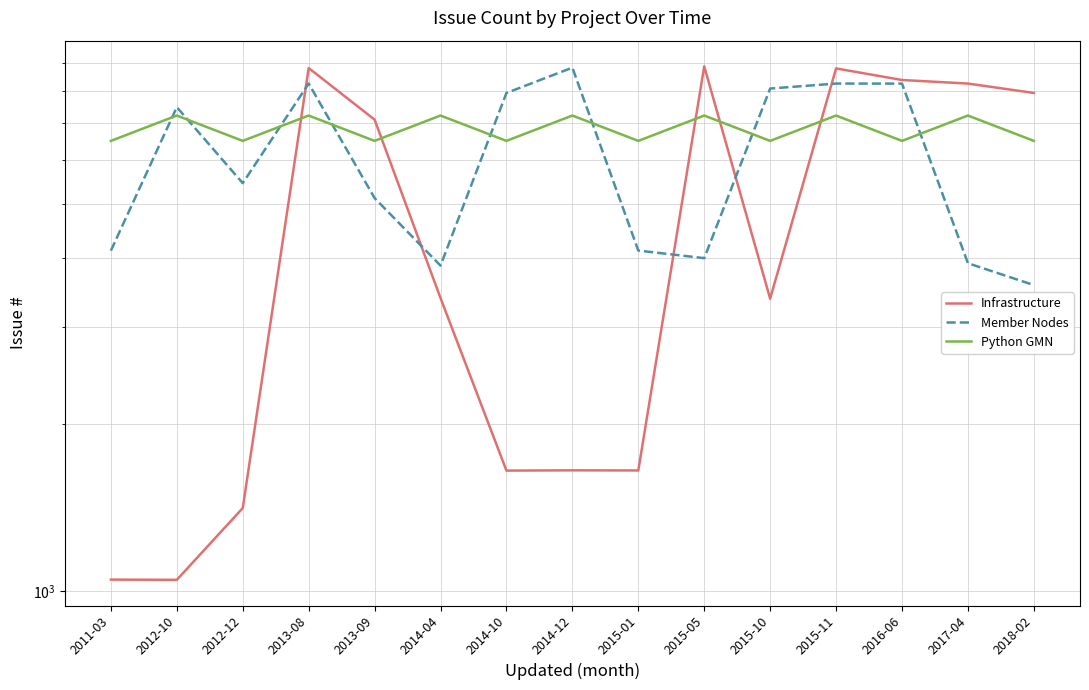

What is the sum of the Member Nodes values at 2017-04 and 2014-12?

12716